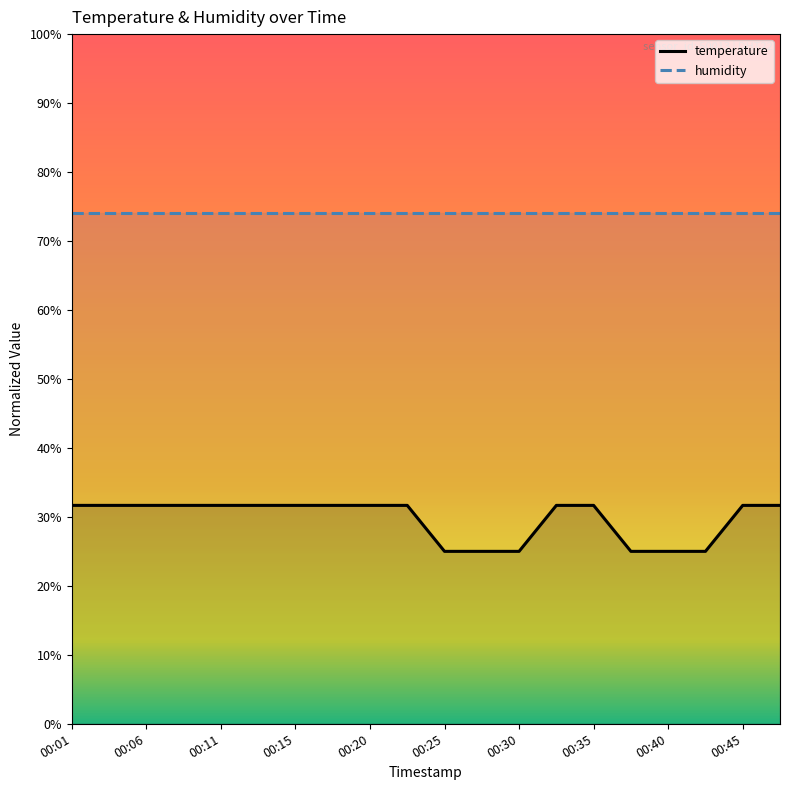

Which series has the largest range (max minus min)?

temperature